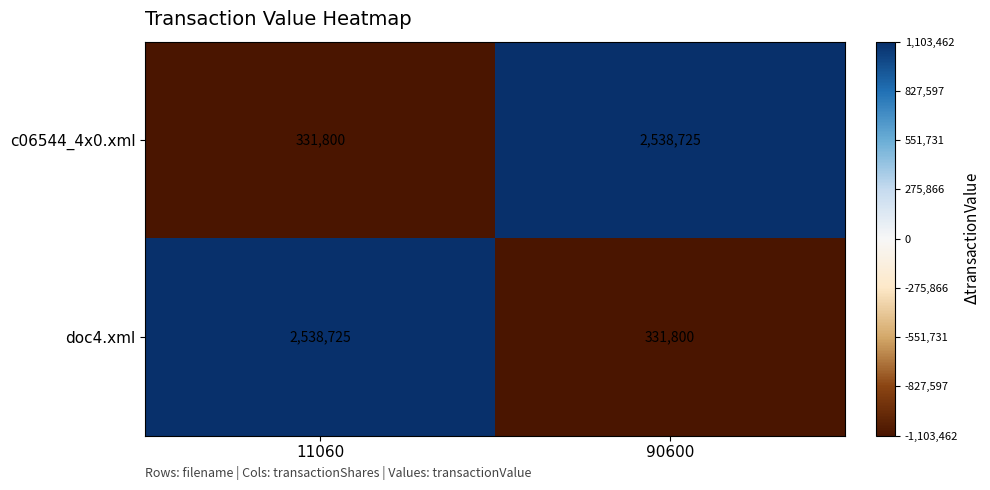

Rank the categories by doc4.xml value from lowest to highest.

90600, 11060